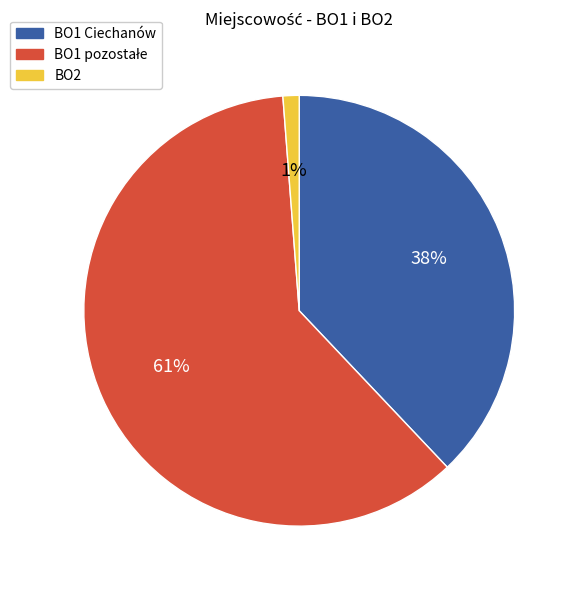

How many slices are in this pie chart?

3